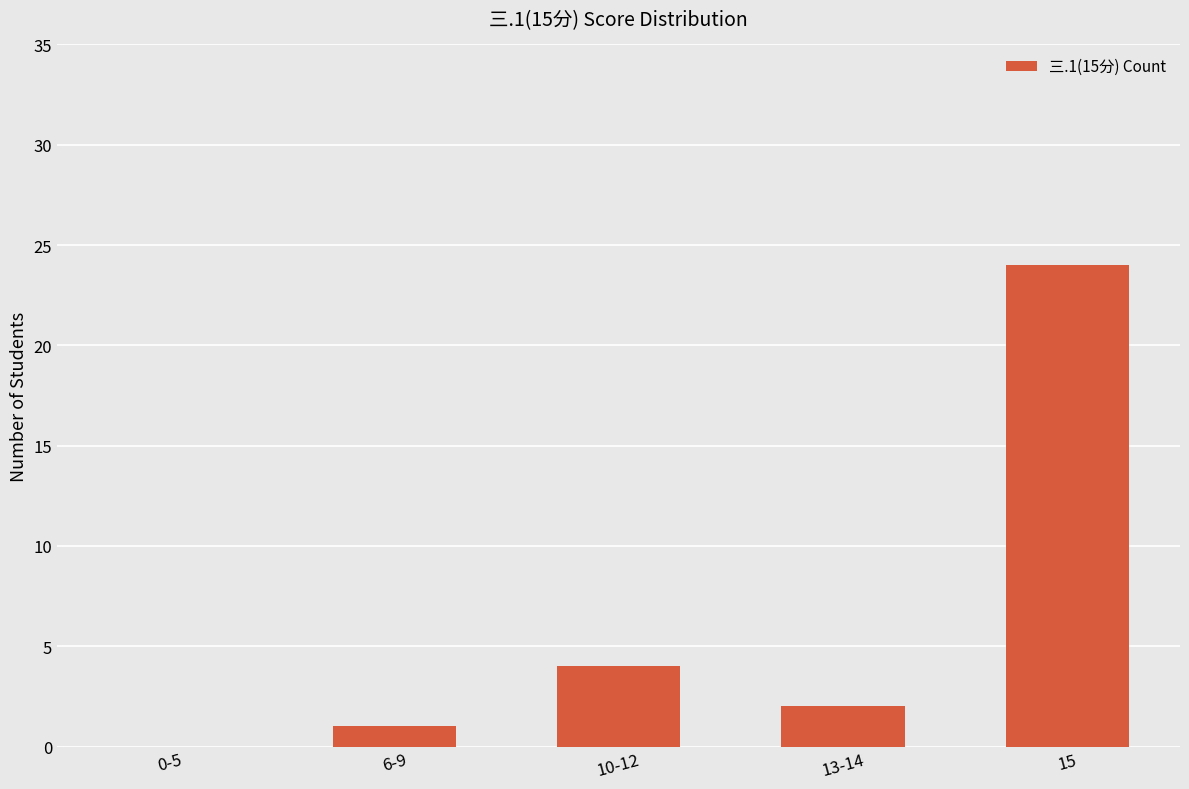

Reading right to left, list all the values displayed in this chart.

24	2	4	1	0